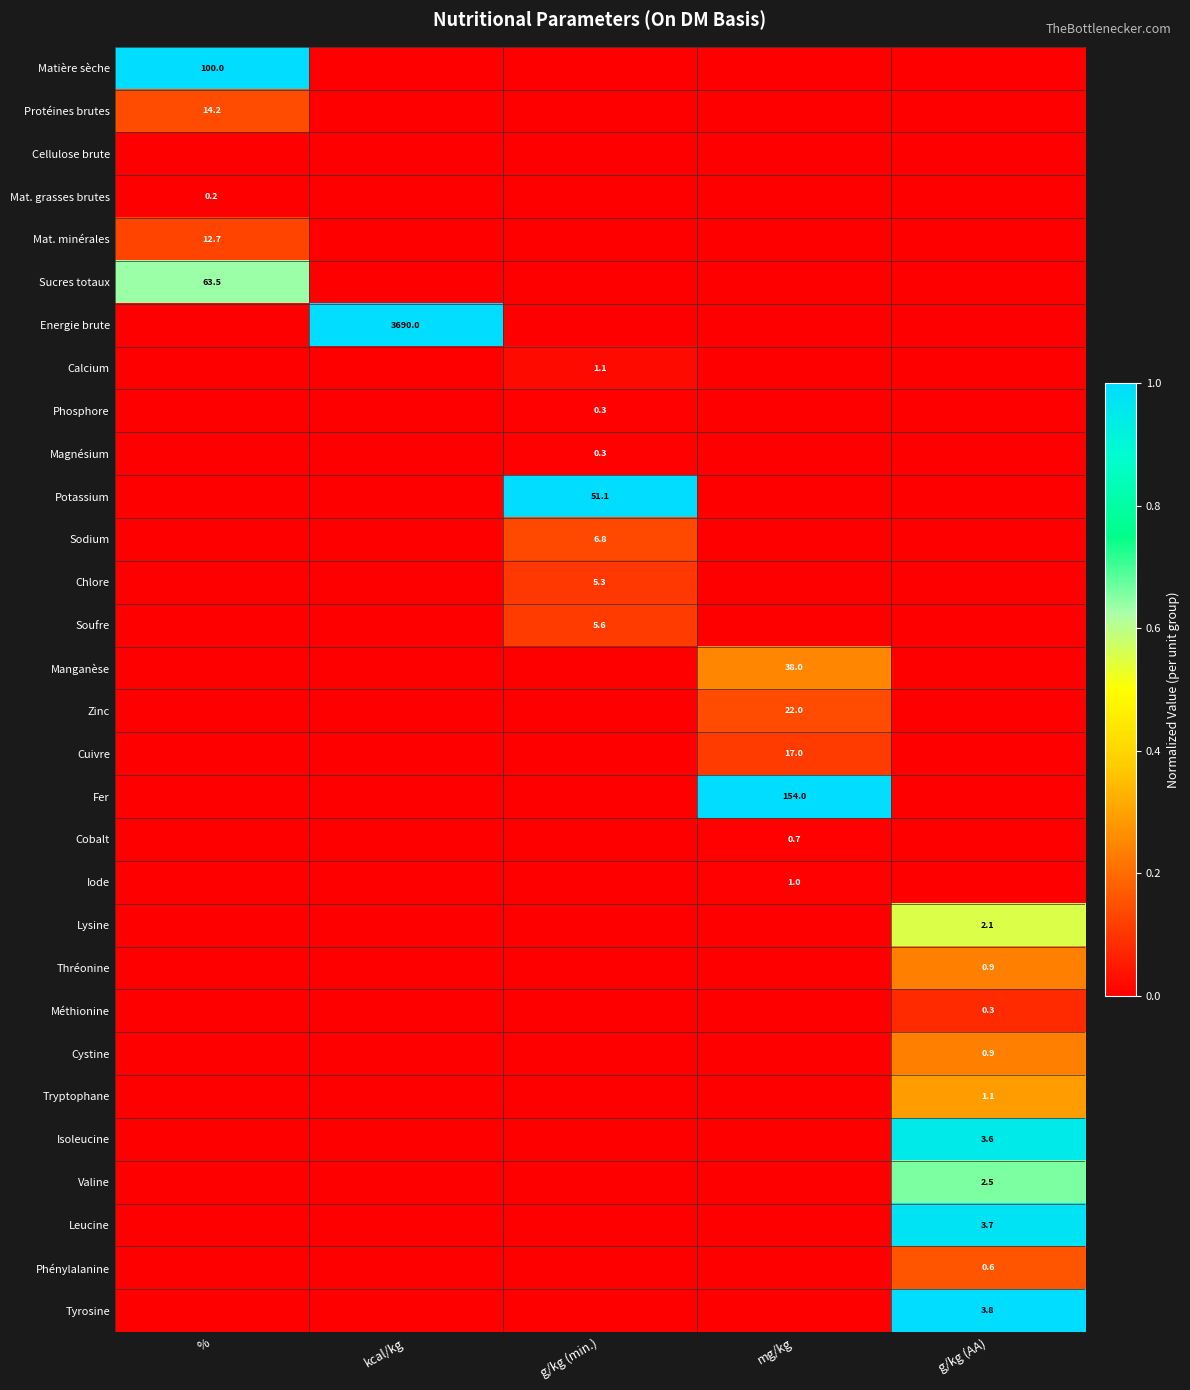

True or false: Manganèse has a value of 52.6 at mg/kg.

False